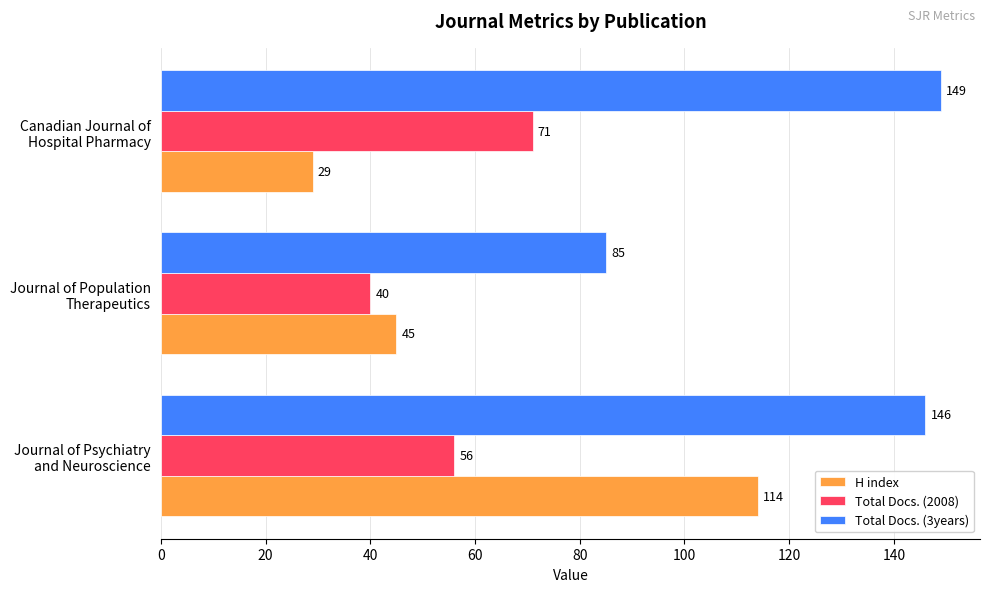

What is the difference between the maximum and minimum values in the Total Docs. (2008) series?

31